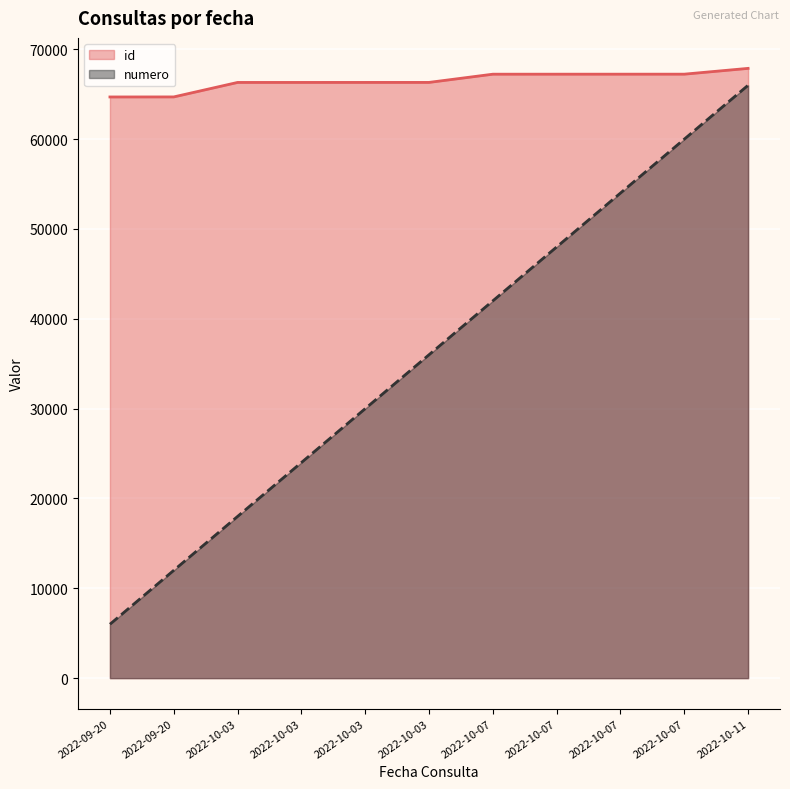

What is the sum of all id values?

731474